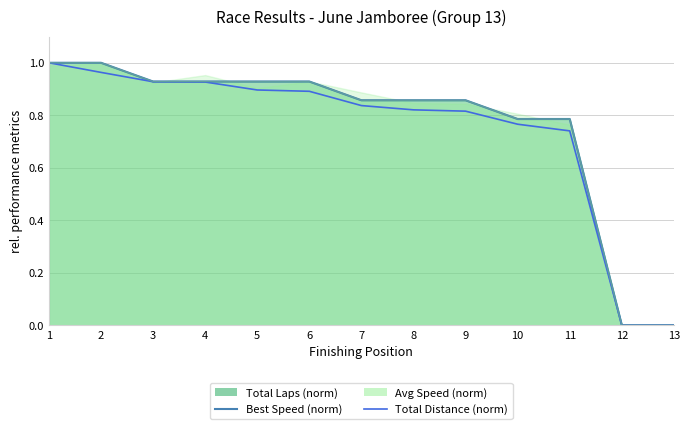

Is it true that Best Speed equals 0.0 at 13?

True